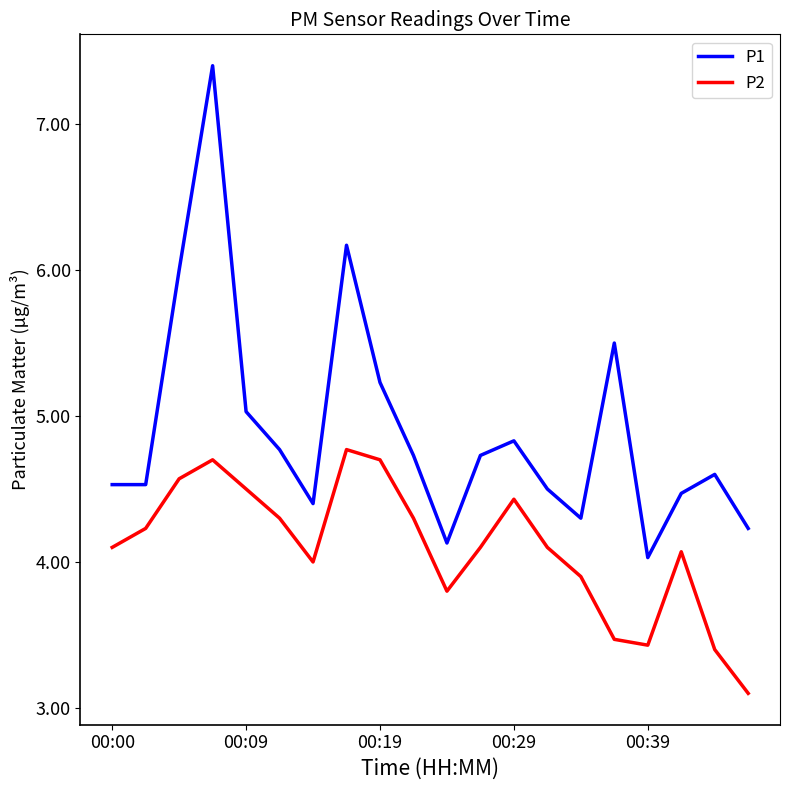

Which series has the largest total across all categories?

P1